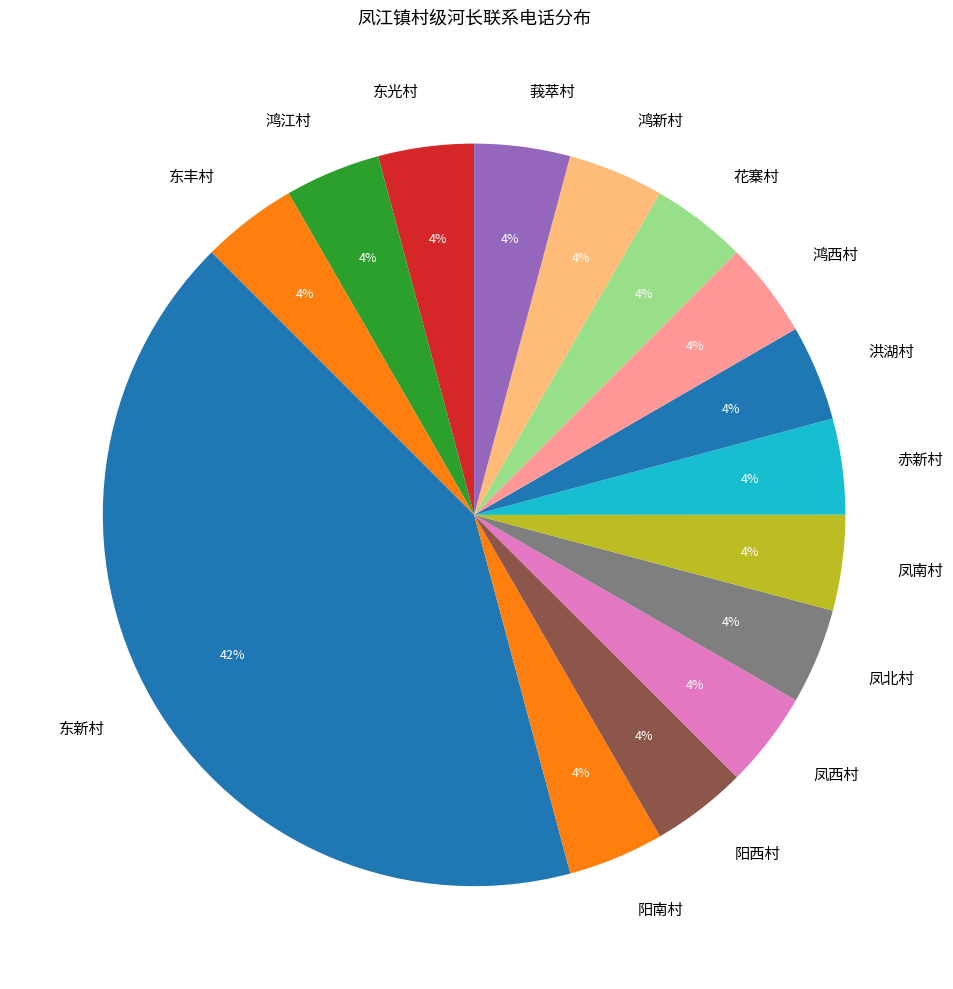

What is the largest slice in the pie chart?

东新村